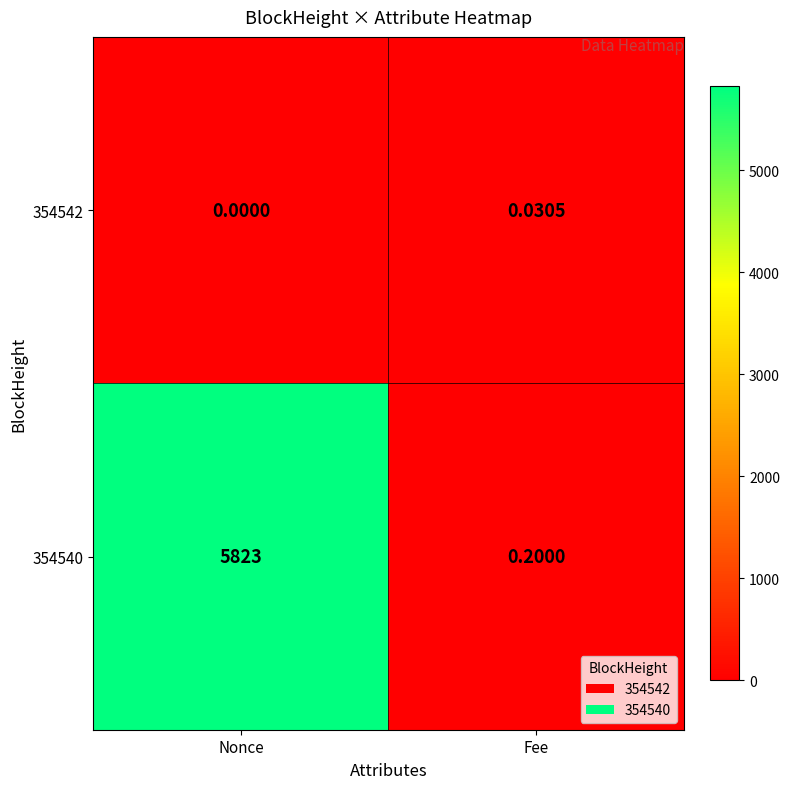

Rank the categories by 354540 value from highest to lowest.

Nonce, Fee